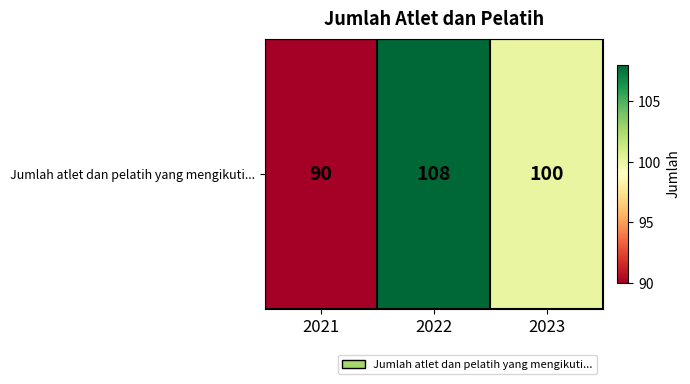

What is the sum of all values?

298